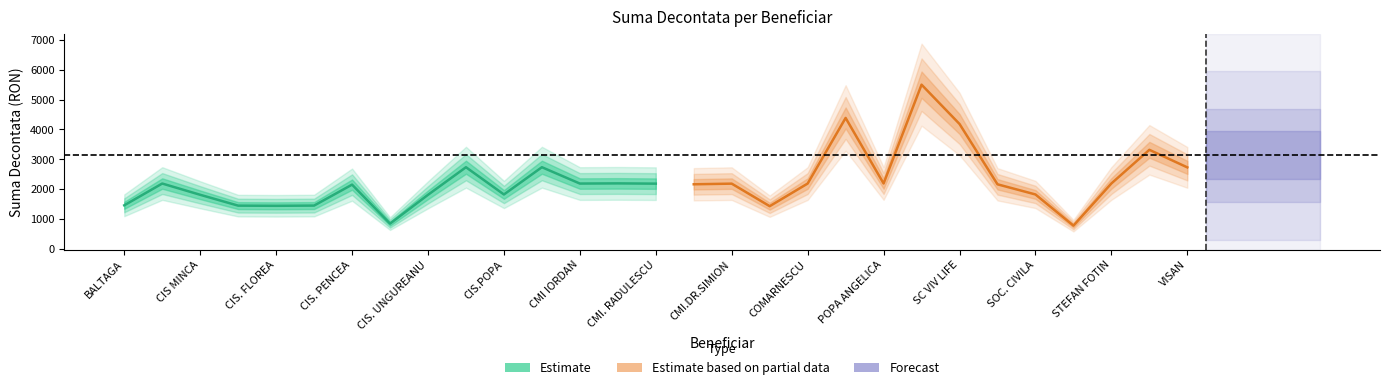

Which has a higher value, CIS.POPA or CIS. BARLOIU?

CIS.POPA